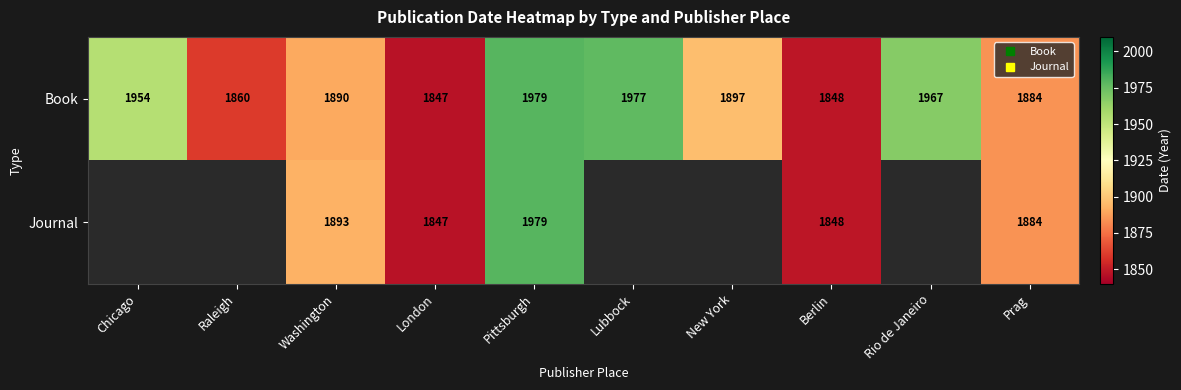

At which label does Book reach its peak?

Pittsburgh